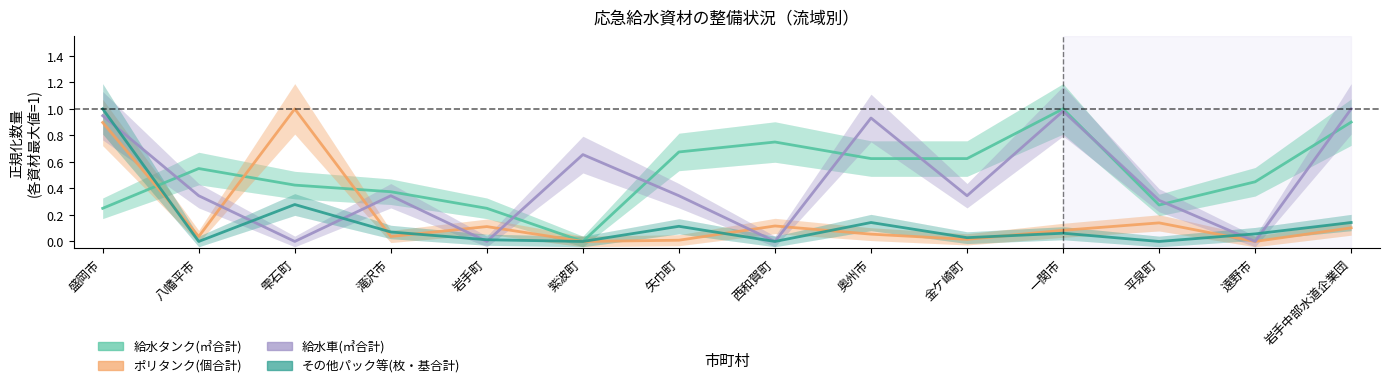

Which series changed the most between 岩手町 and 紫波町?

給水車(㎥合計)